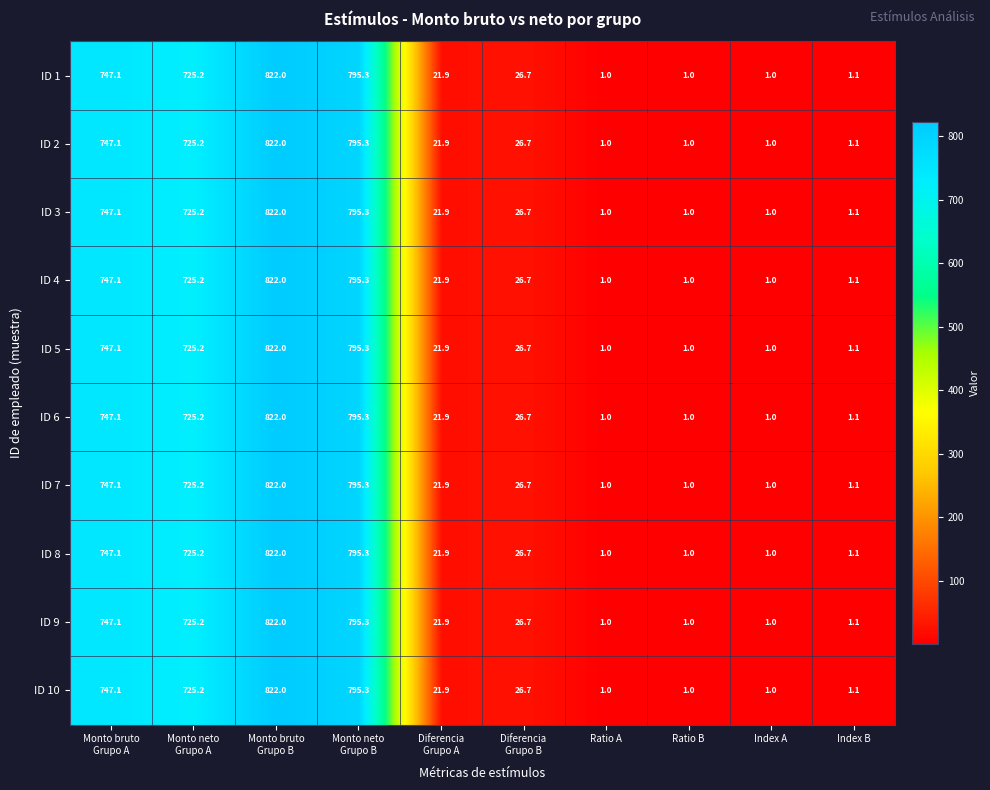

What is the smallest value displayed?

1.0